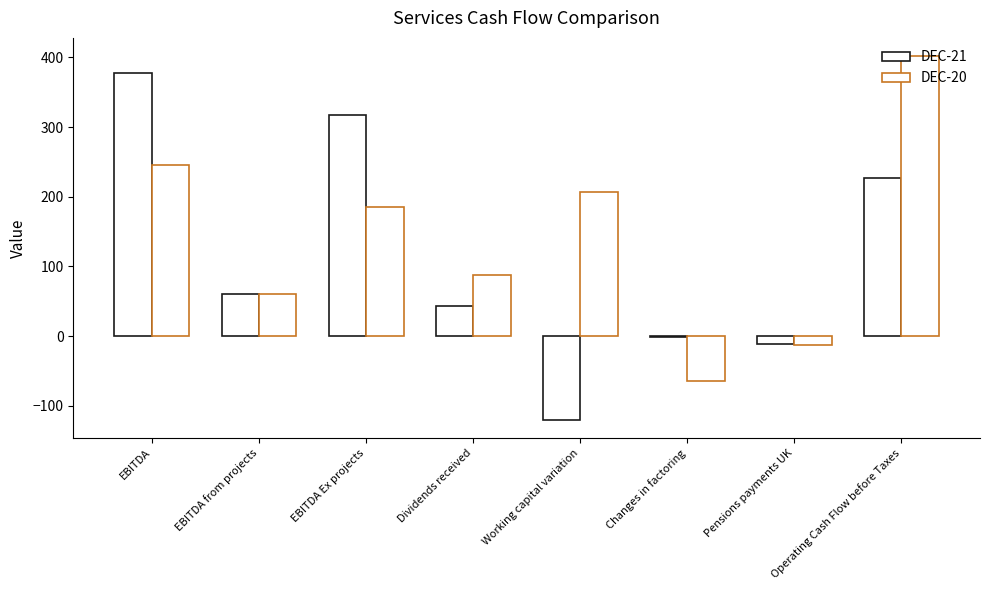

At which label does DEC-20 first exceed 185?

EBITDA